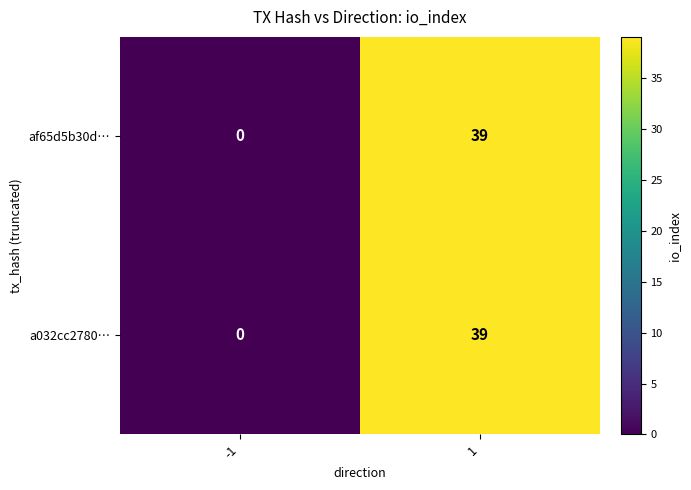

Reading right to left, transcribe all the data shown in this chart.

af65d5b30d…: 39	0
a032cc2780…: 39	0